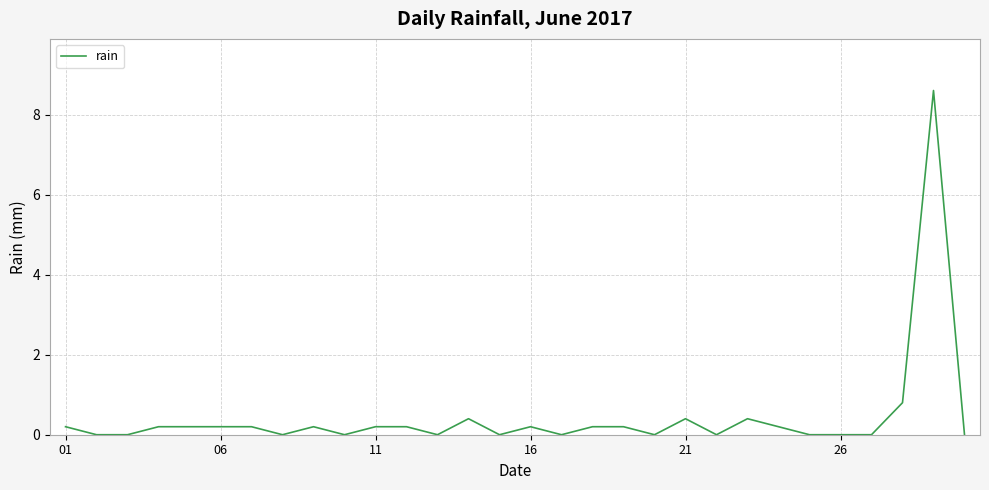

What is the difference between the maximum and minimum values?

8.6